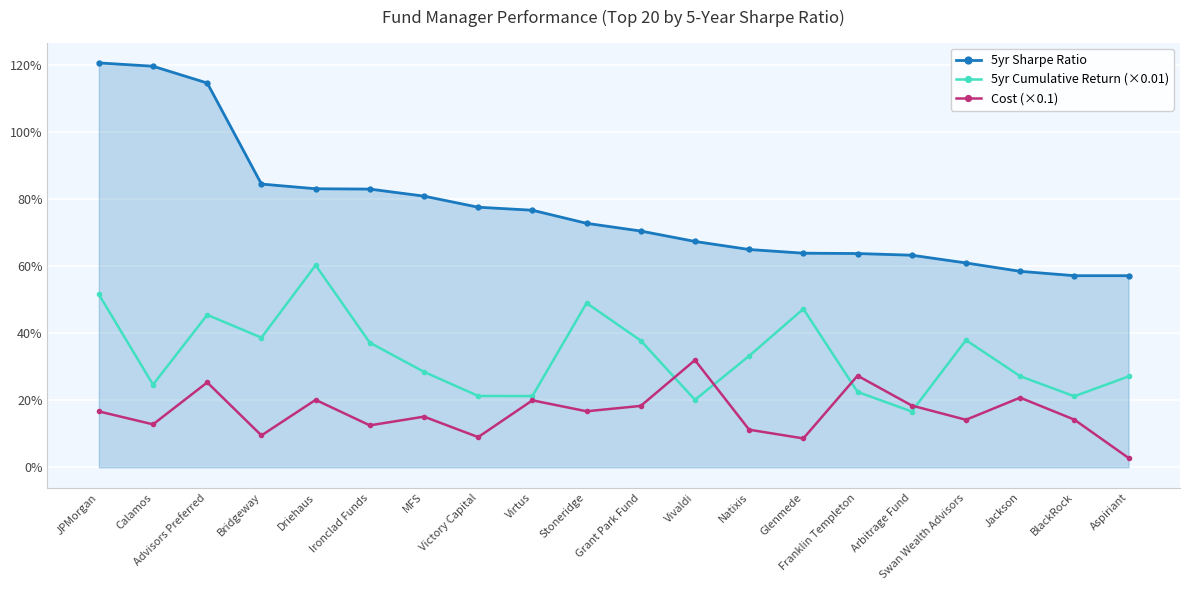

Between Calamos and Ironclad Funds, which series saw the biggest shift?

5yr Sharpe Ratio